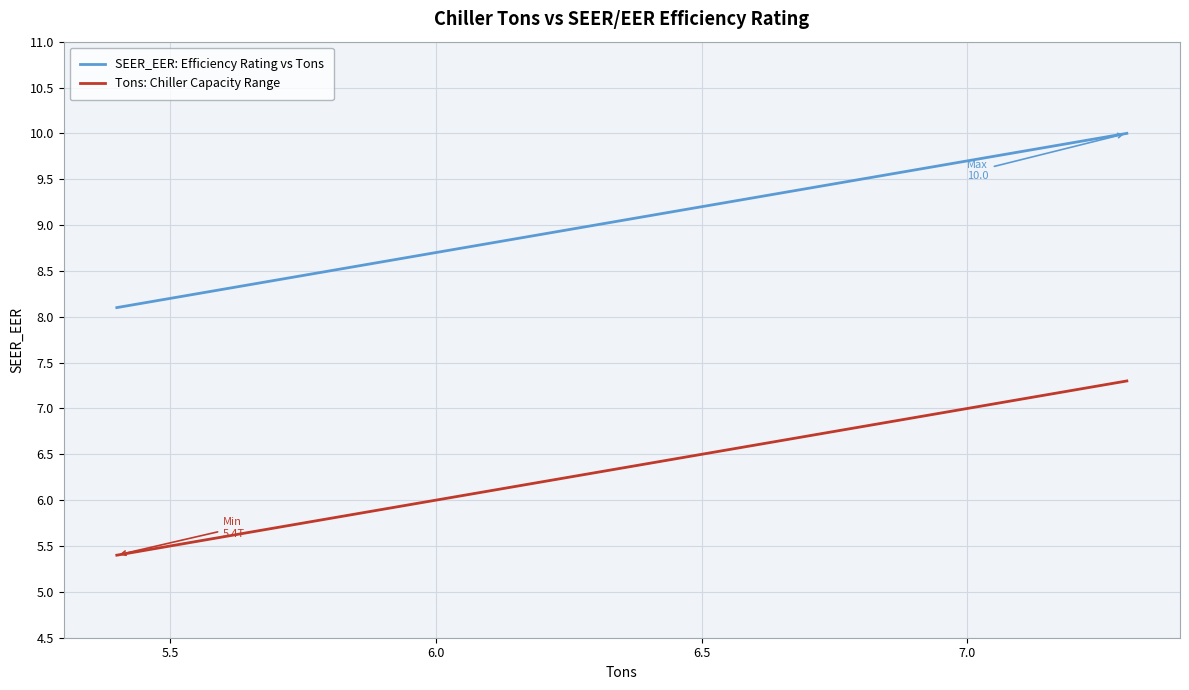

Rank the series by their average value, from highest to lowest.

SEER_EER: Efficiency Rating vs Tons, Tons: Chiller Capacity Range